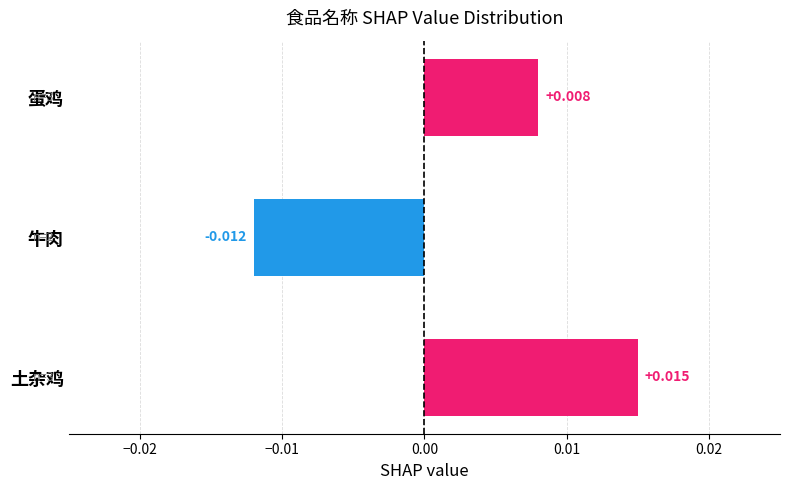

How many values are above zero?

2